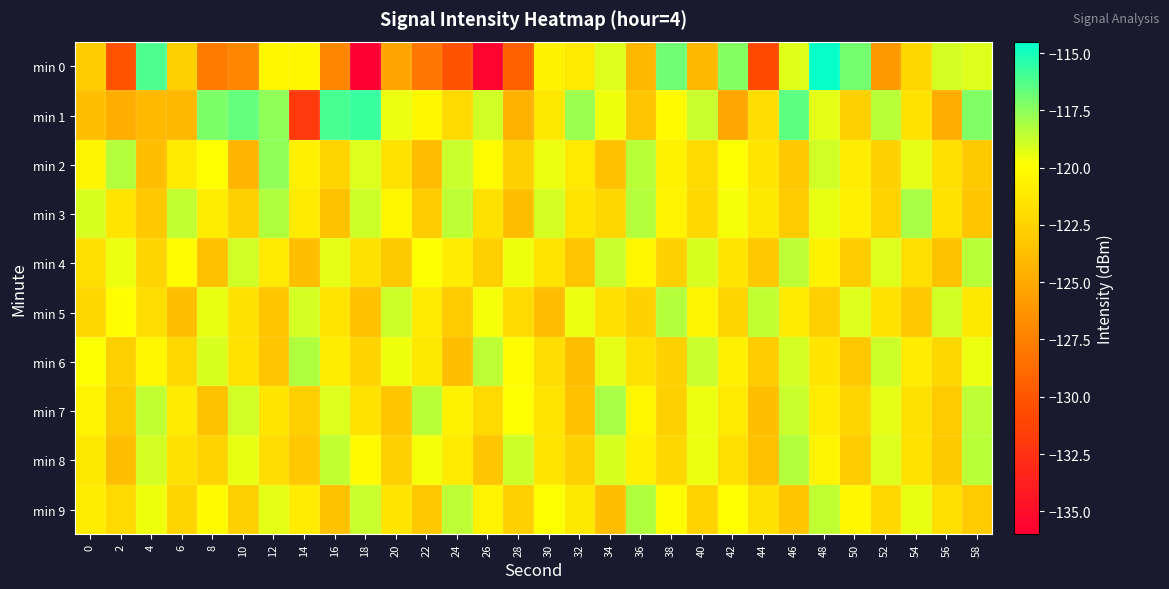

Which category has the lowest value across all series?

18